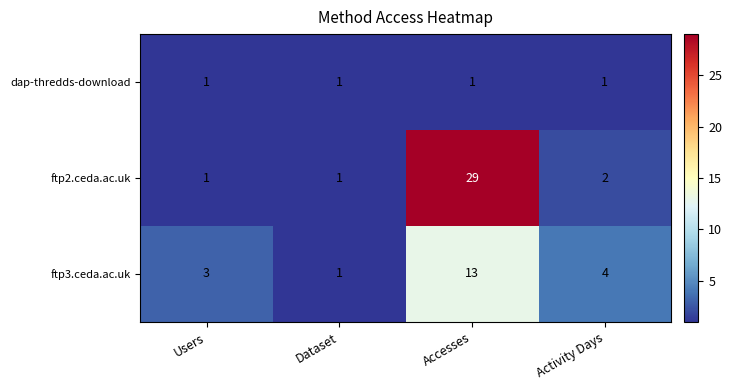

What is the total value across all series at Dataset?

3